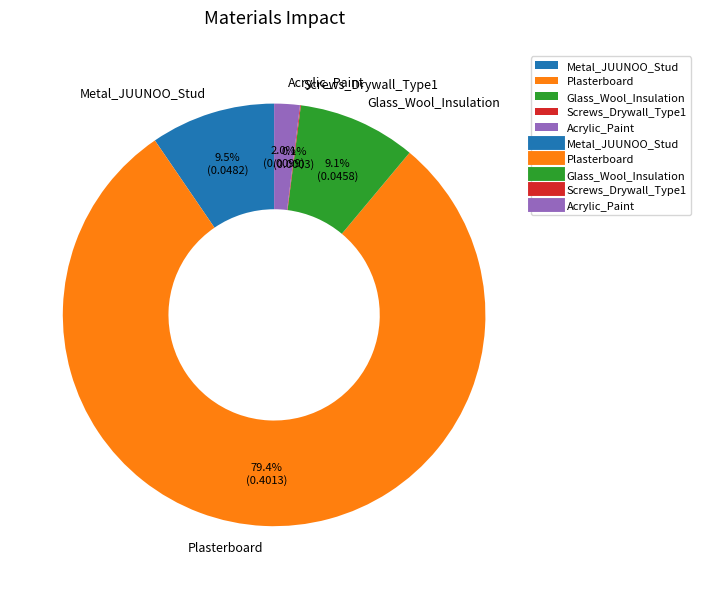

To the nearest percent, what percentage of the pie is Acrylic_Paint?

2%